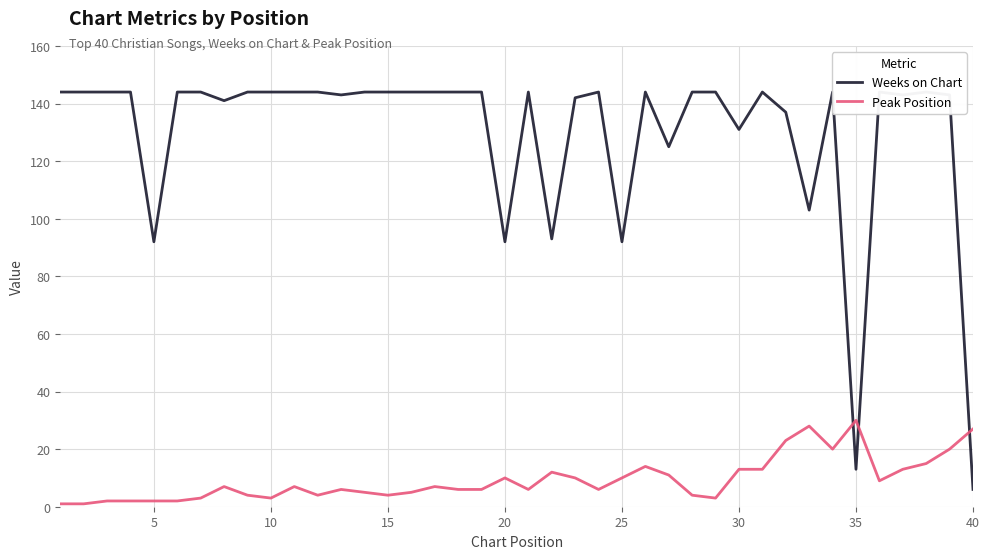

True or false: Peak Position has a value of 4 at 15.

True